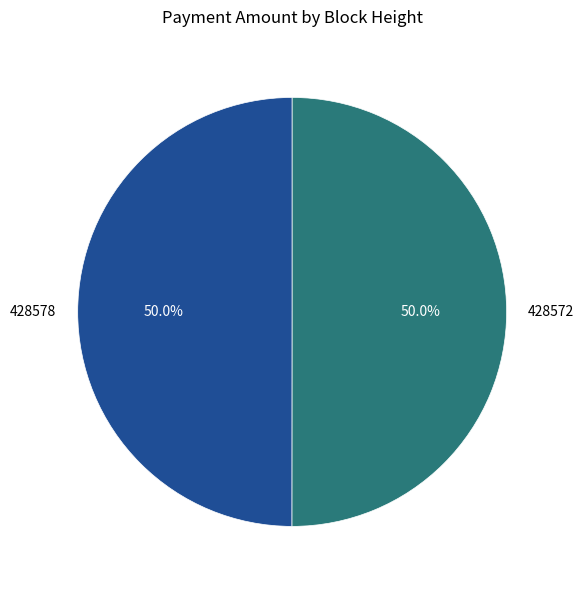

To the nearest percent, what is the average slice percentage?

50%